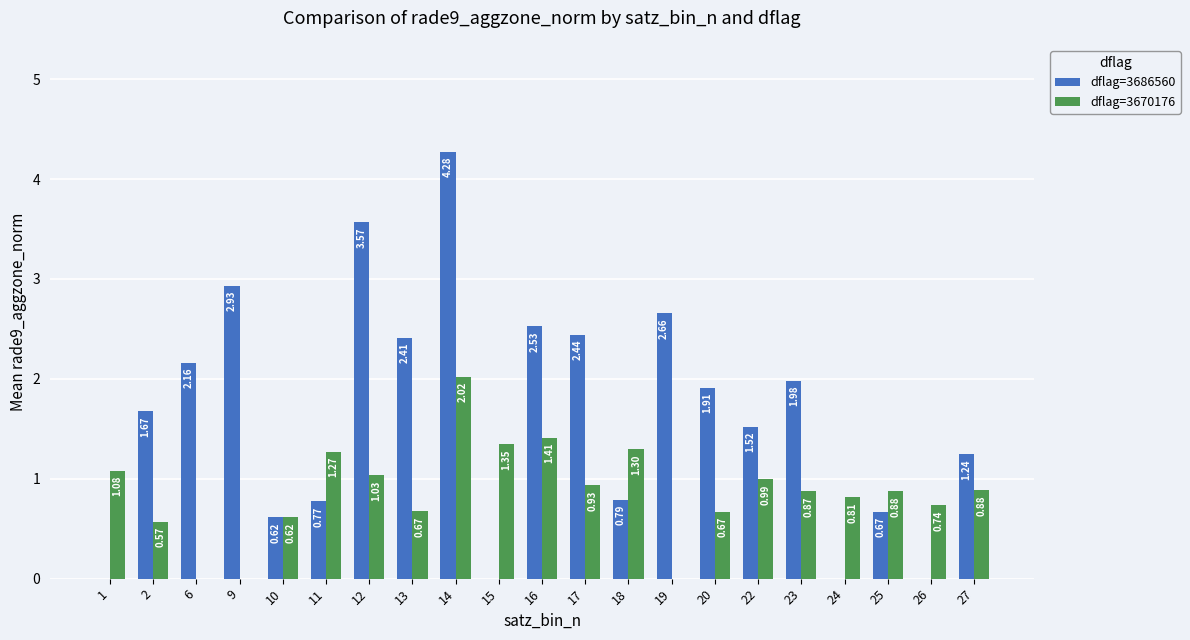

Are the bars horizontal?

No